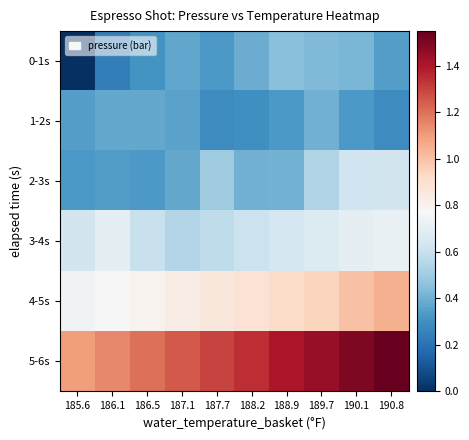

How many series are shown in this chart?

6